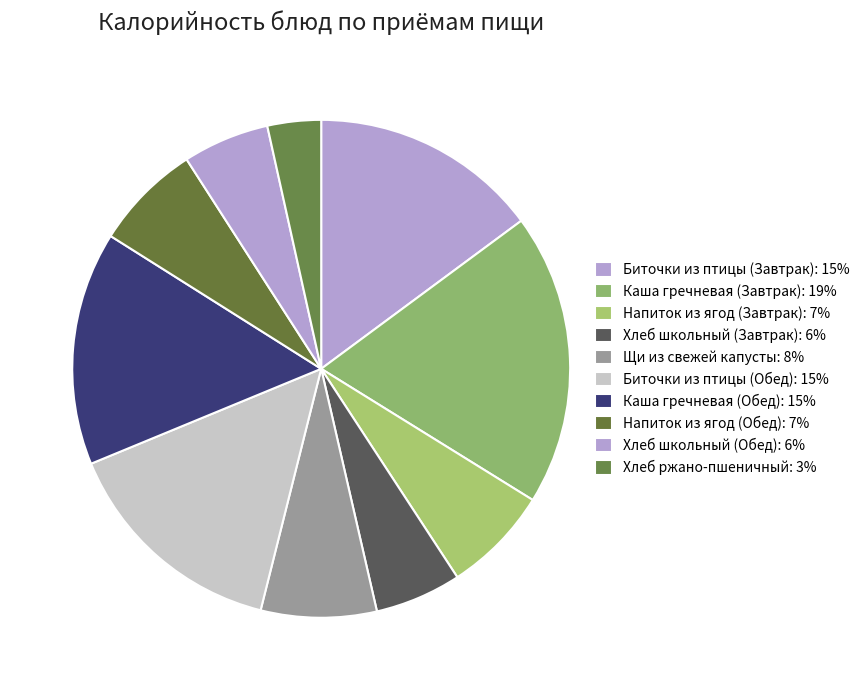

Do Напиток из ягод (Завтрак) and Напиток из ягод (Обед) together represent more than half of the pie?

No